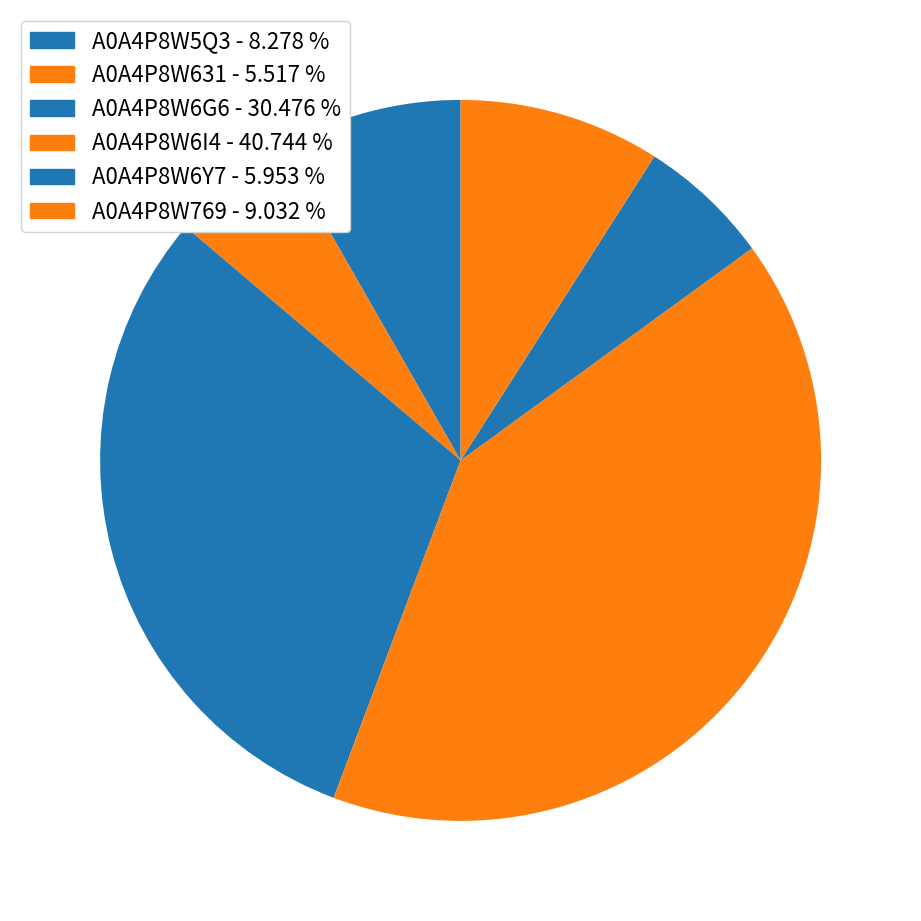

To the nearest percent, what percentage of the pie is A0A4P8W631?

6%